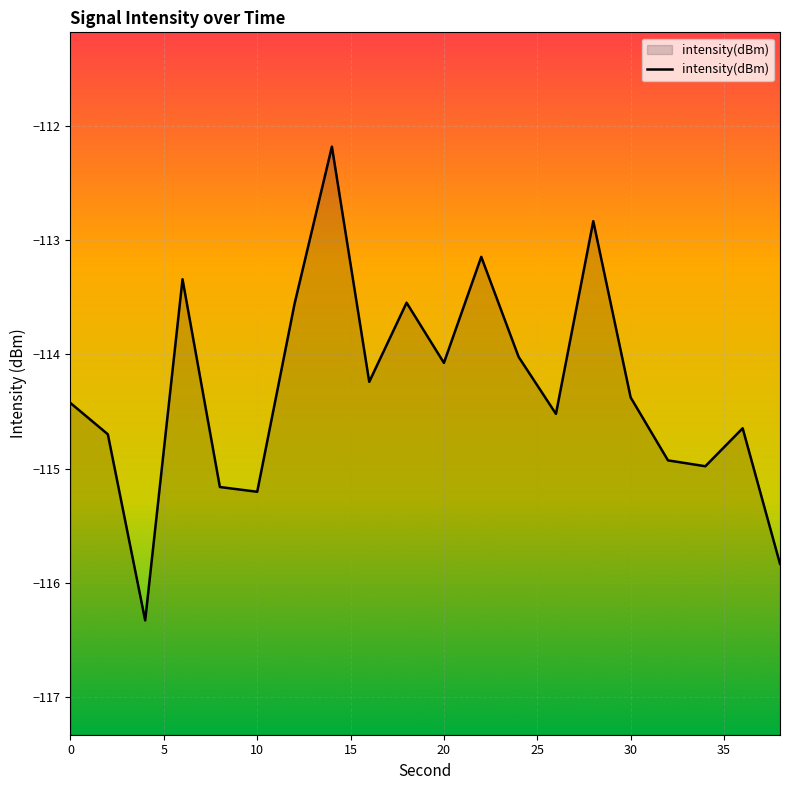

Does the chart display data point markers on the line(s)?

No